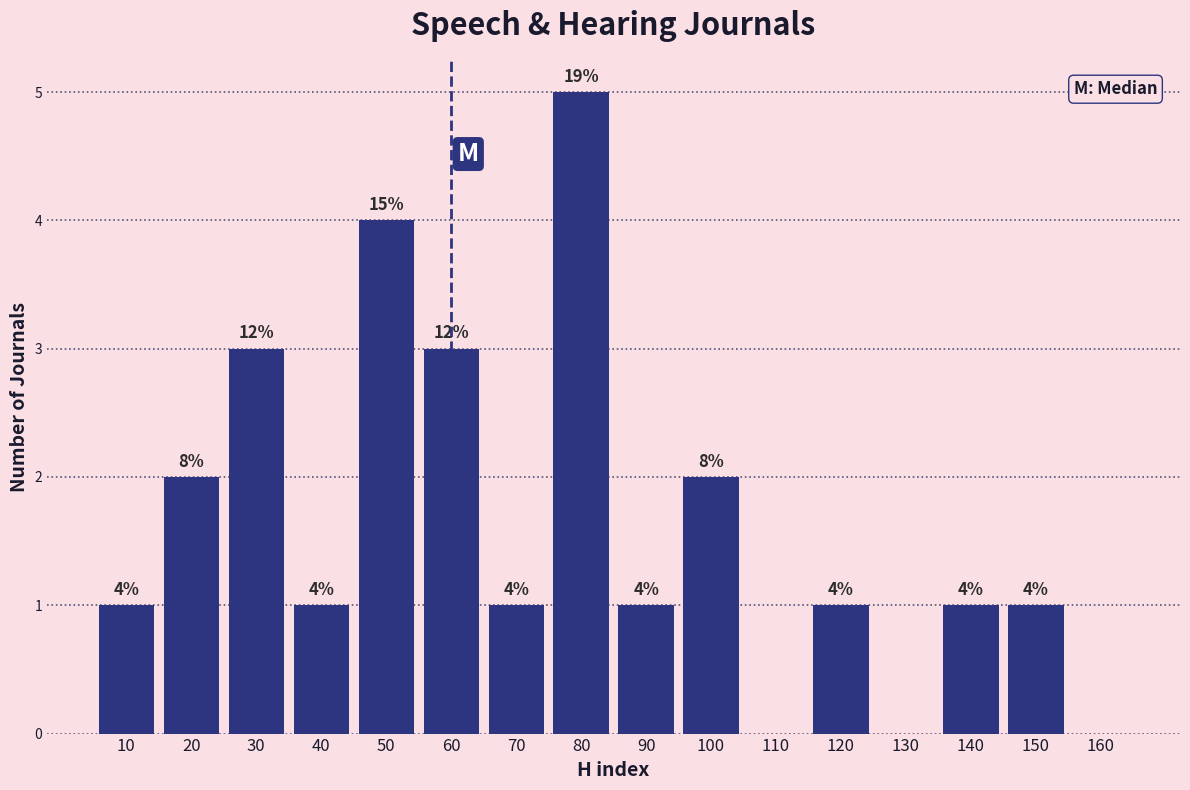

Reading left to right, transcribe all the data shown in this chart.

10=1	20=2	30=3	40=1	50=4	60=3	70=1	80=5	90=1	100=2	110=0	120=1	130=0	140=1	150=1	160=0